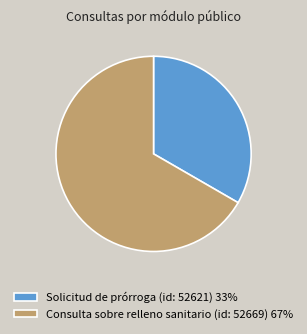

Between Consulta sobre relleno sanitario (id: 52669) 67% and Solicitud de prórroga (id: 52621) 33%, which is larger?

Consulta sobre relleno sanitario (id: 52669) 67%